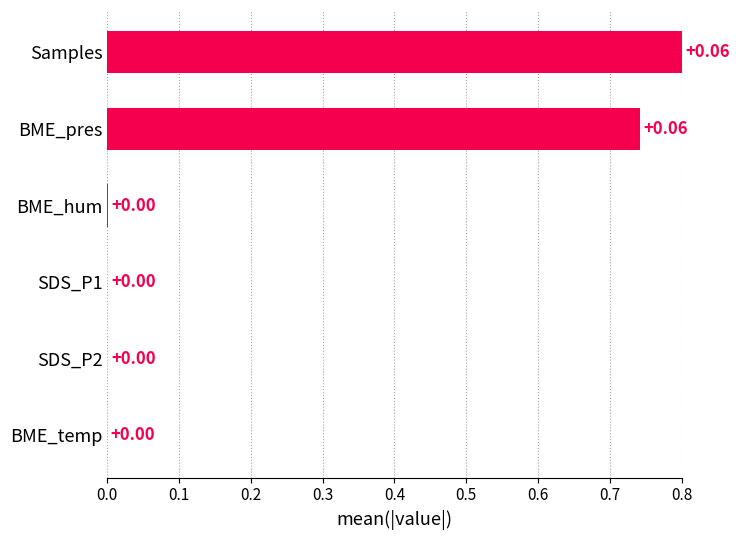

What is the sum of the values at SDS_P1 and Samples?

0.8